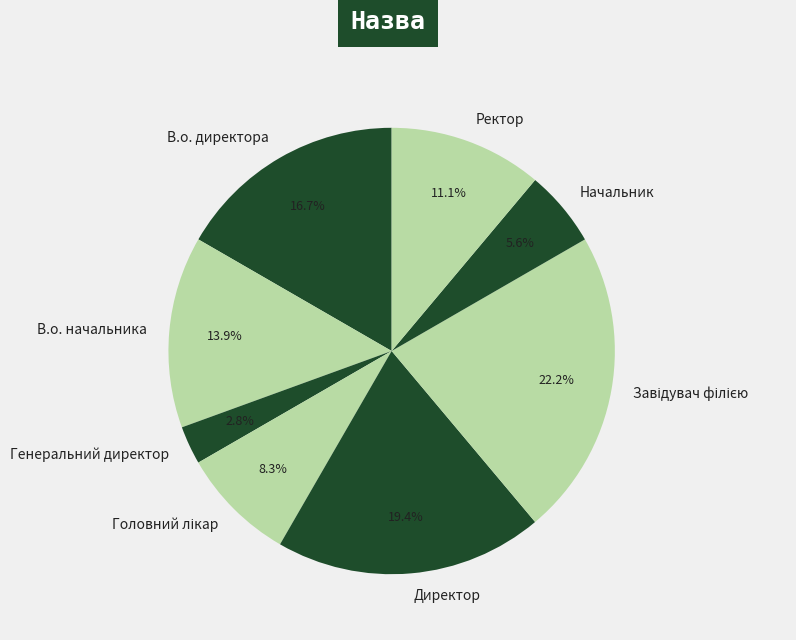

Does Генеральний директор represent more than half of the total?

No